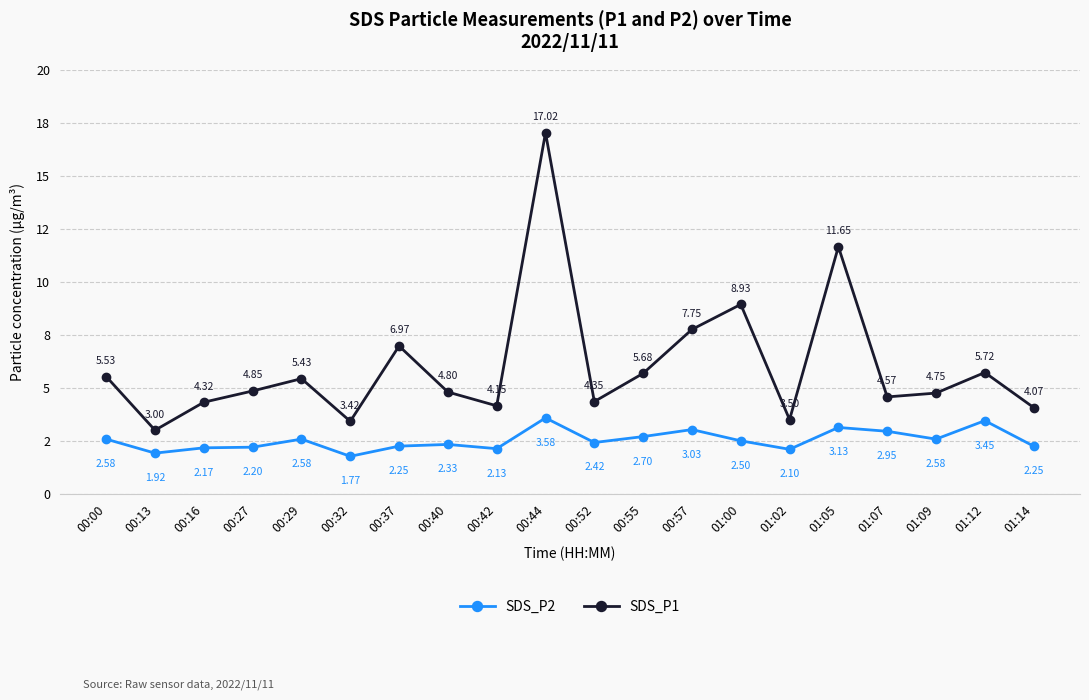

Is the value of SDS_P2 at 00:40 greater than the value of SDS_P1 at 01:14?

No